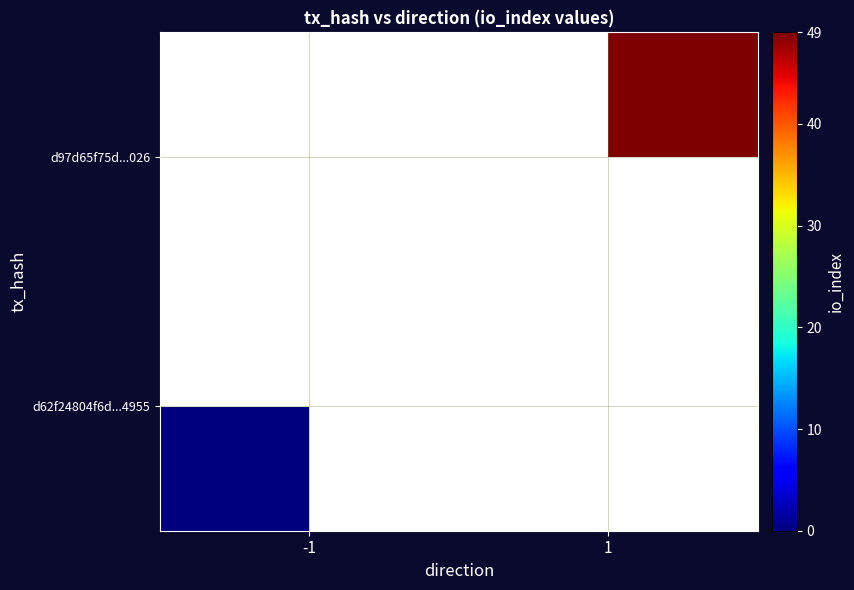

Which has a higher value, -1 or 1?

1